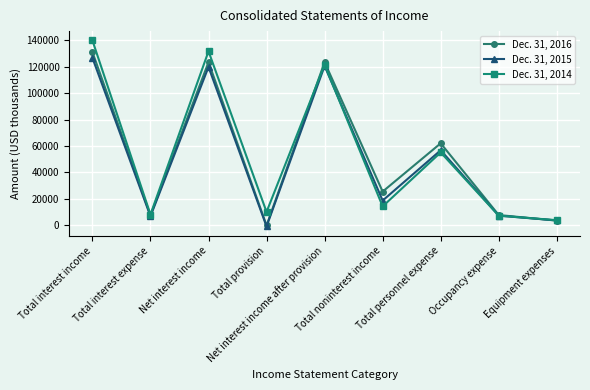

How many positive values does the Dec. 31, 2015 series have?

8